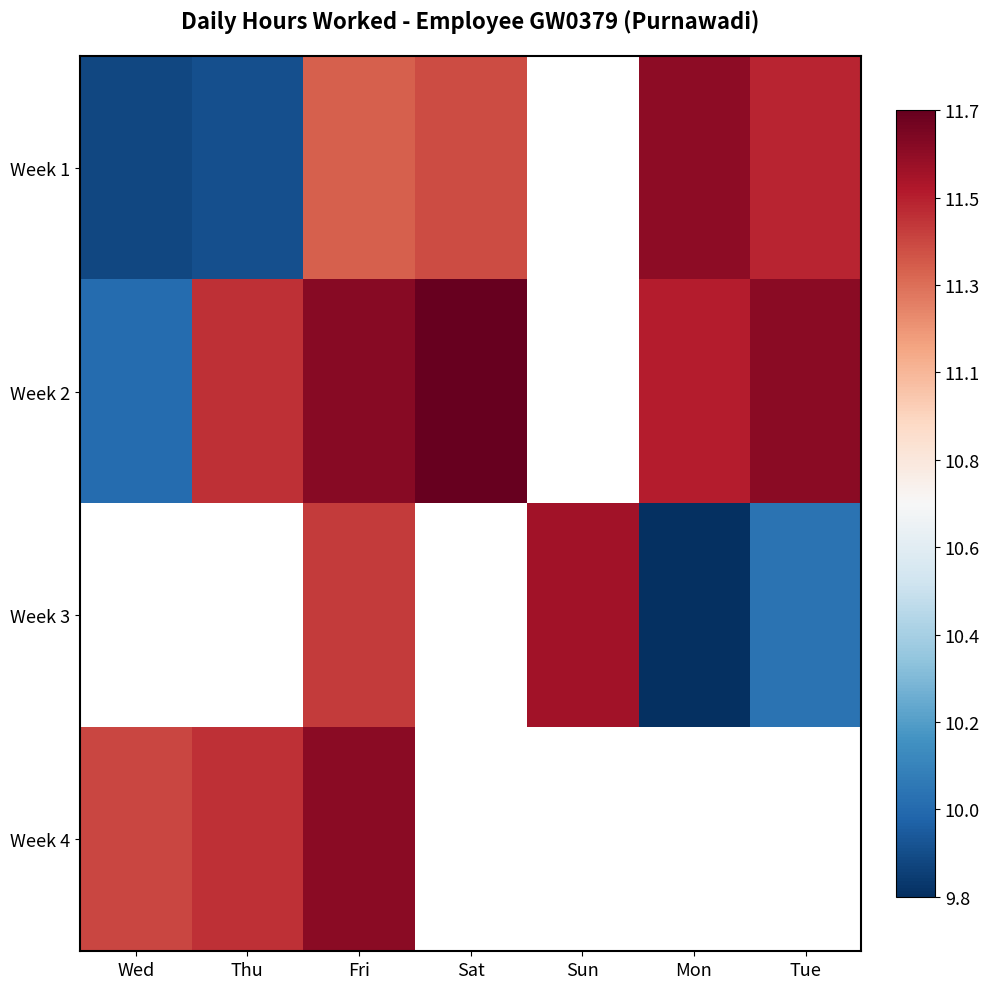

At which label does Week 4 reach its minimum?

Wed